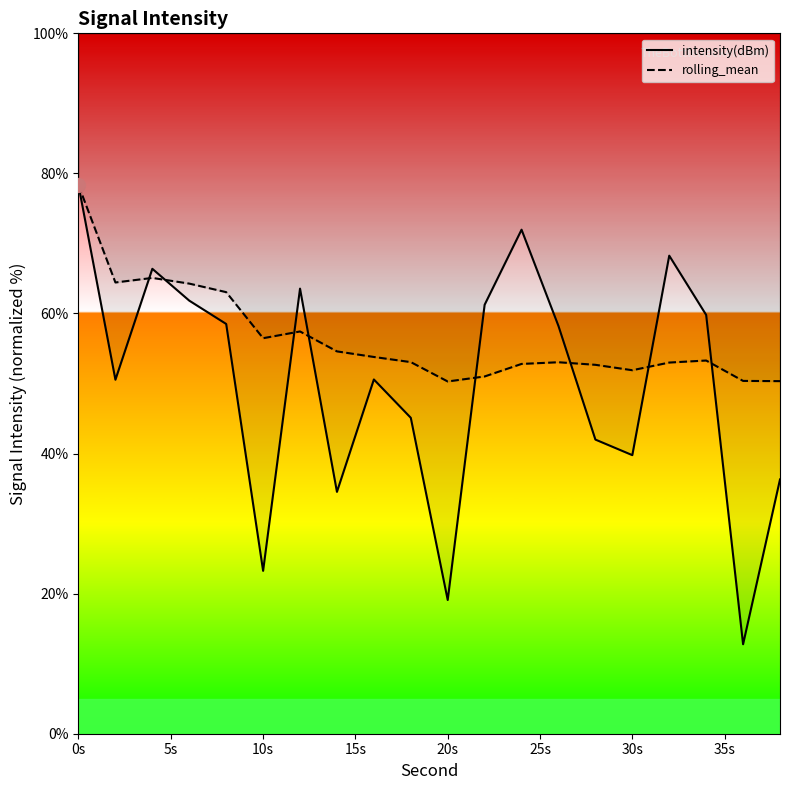

Which series has the largest total across all categories?

rolling_mean